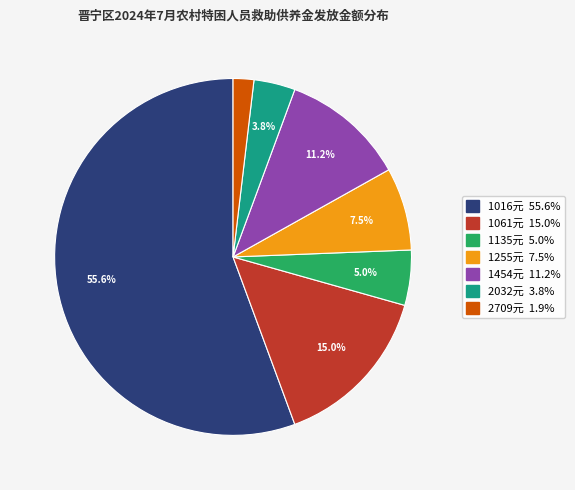

Is there a majority slice in this chart?

Yes